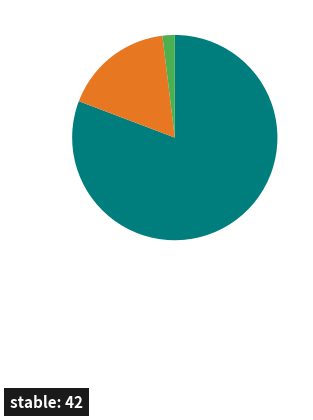

Is there a majority slice in this chart?

Yes